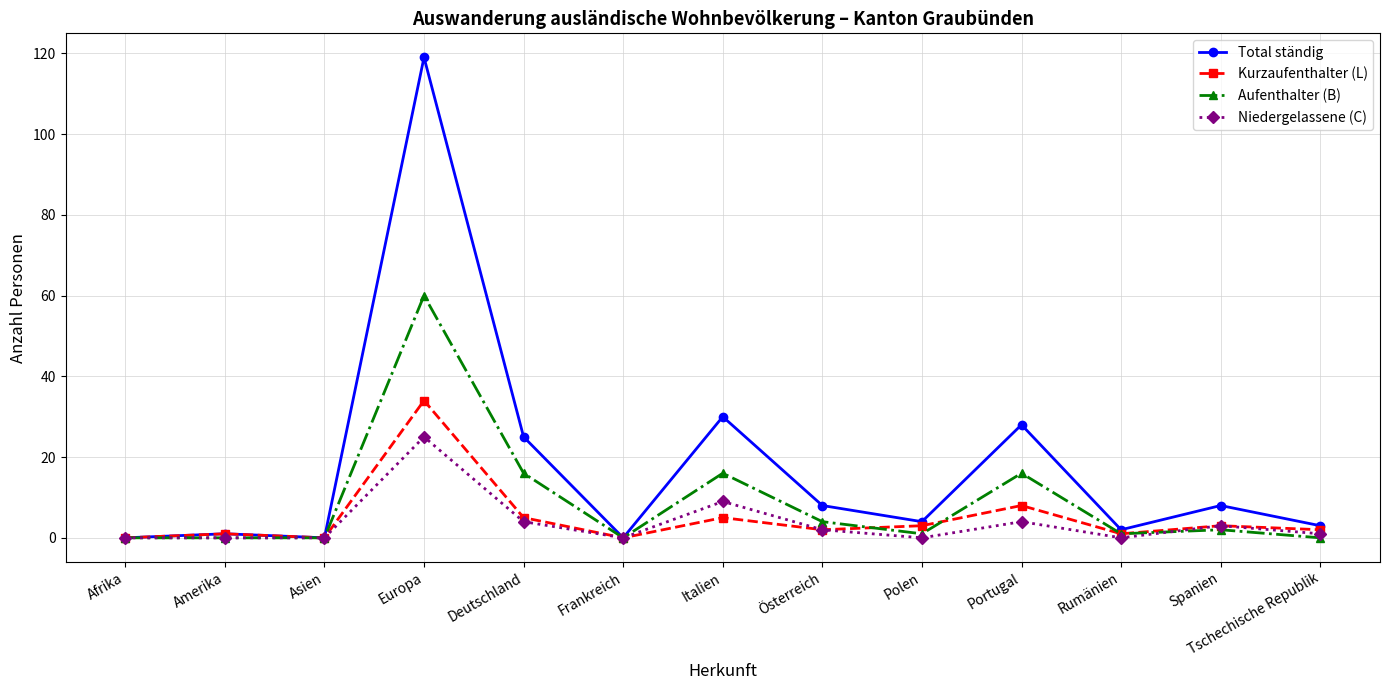

Count the number of categories in the chart.

13